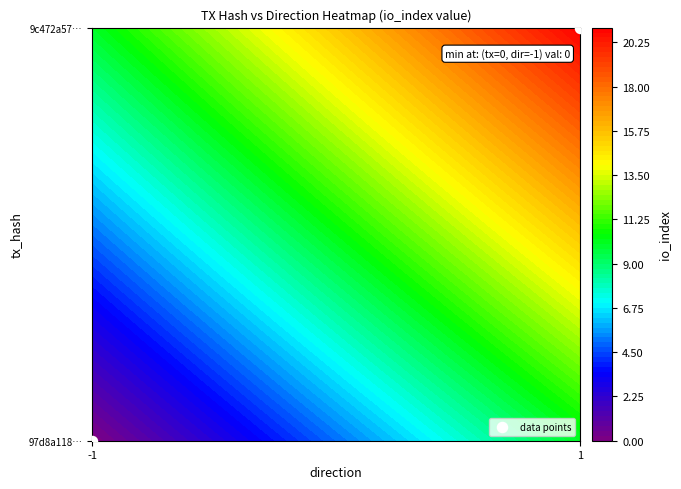

True or false: the data shows 0 at -1.

True